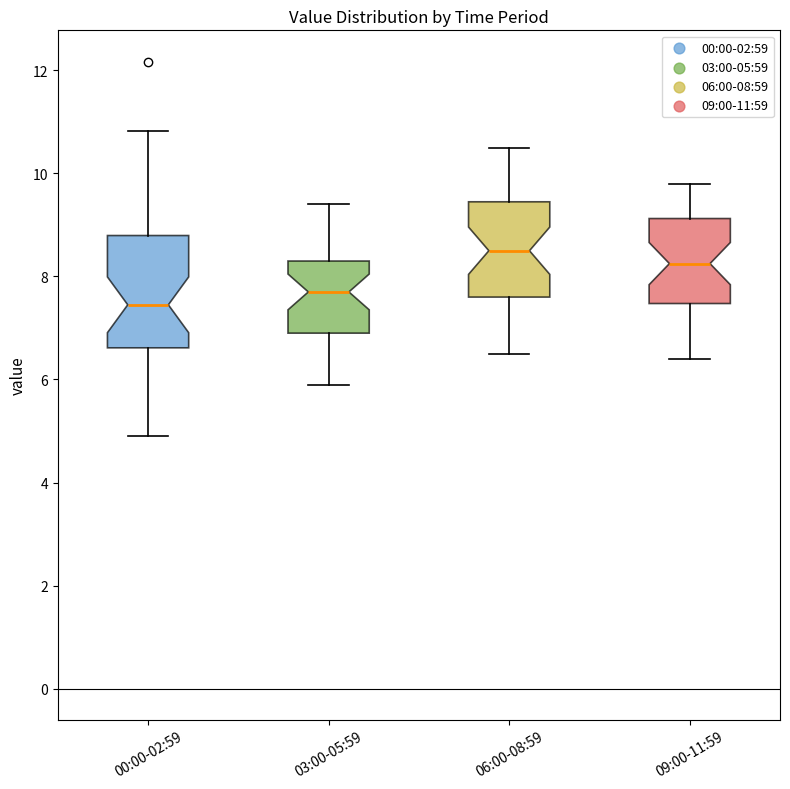

Where does the lower whisker of the box for 00:00-02:59 end on the y-axis? The values are not printed on the chart, so give them approximately, as read against the axis.

5.0